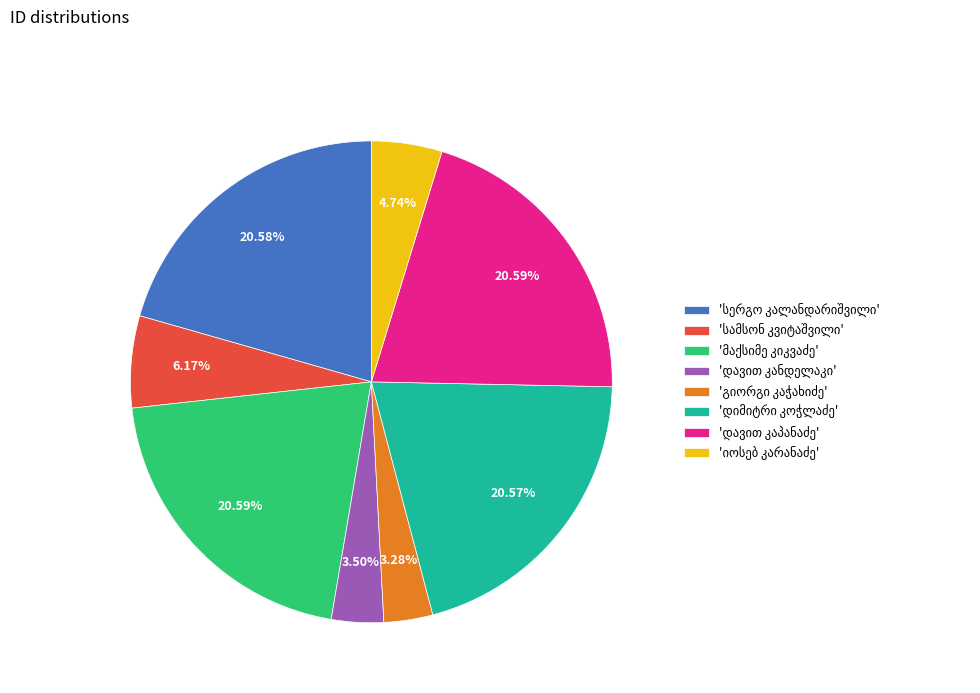

Is there a majority slice in this chart?

No